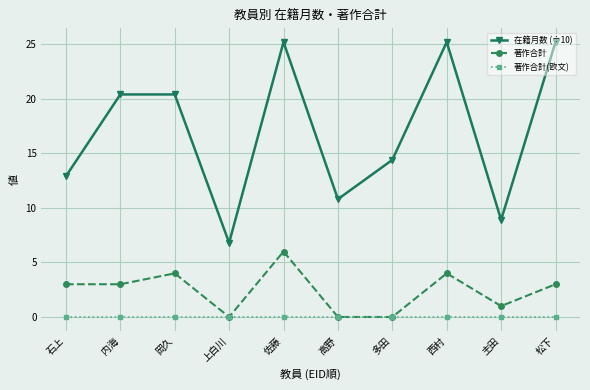

Reading left to right, transcribe all the data shown in this chart.

在籍月数 (÷10): 12.9	20.4	20.4	6.8	25.2	10.8	14.4	25.2	8.9	25.2
著作合計: 3.0	3.0	4.0	0.0	6.0	0.0	0.0	4.0	1.0	3.0
著作合計(欧文): 0.0	0.0	0.0	0.0	0.0	0.0	0.0	0.0	0.0	0.0